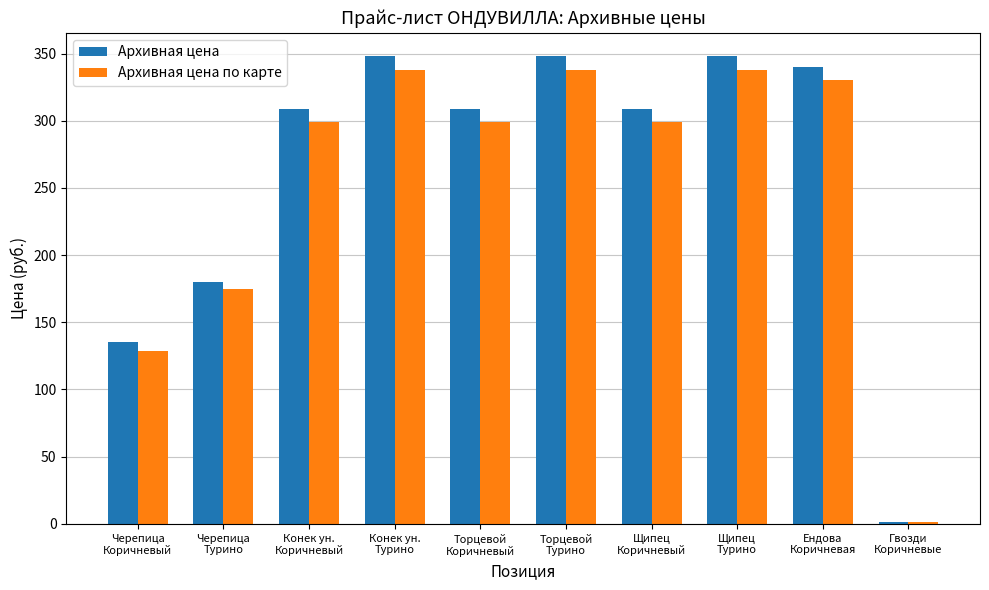

Is the value of Архивная цена at Щипец
Турино greater than the value of Архивная цена по карте at Черепица
Турино?

Yes